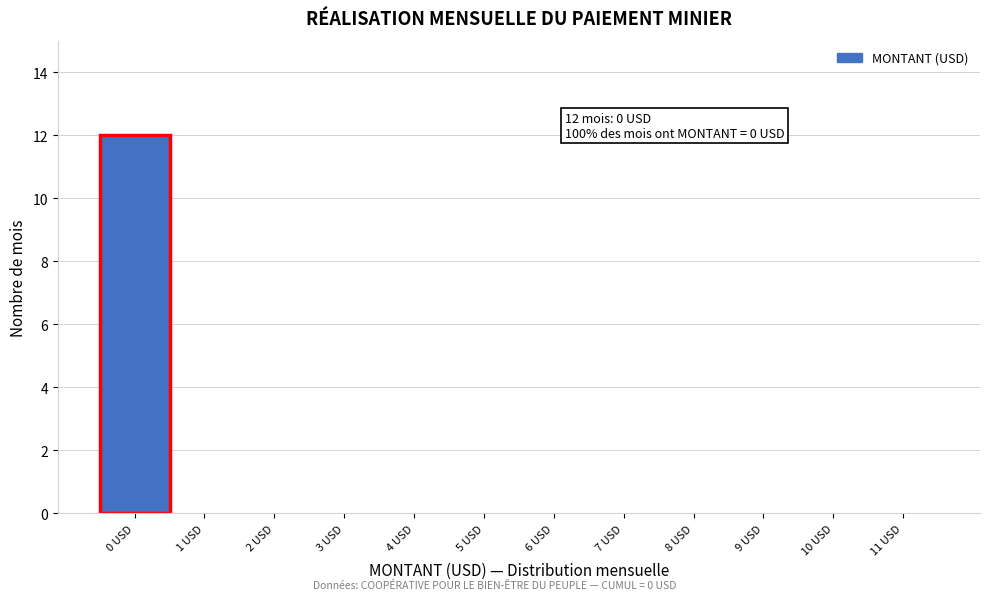

Reading left to right, list all the values displayed in this chart.

0 USD=12	1 USD=0	2 USD=0	3 USD=0	4 USD=0	5 USD=0	6 USD=0	7 USD=0	8 USD=0	9 USD=0	10 USD=0	11 USD=0